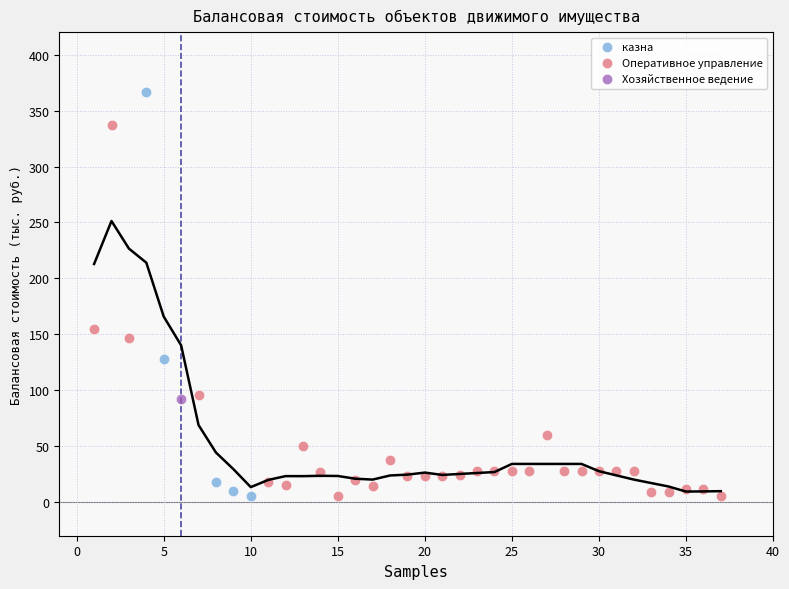

What are all the series names shown in the legend?

казна, Оперативное управление, Хозяйственное ведение